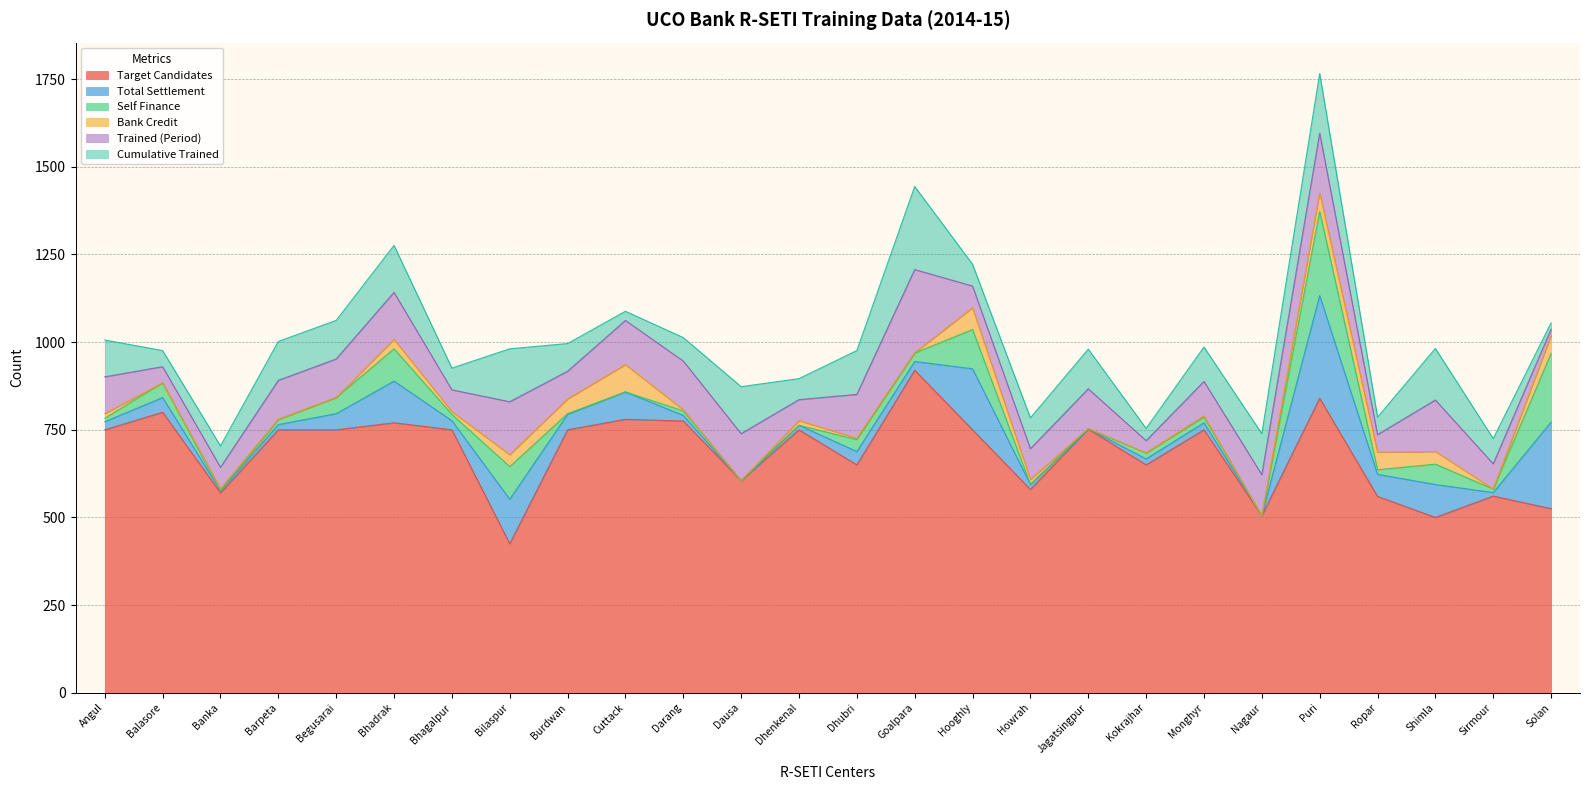

What is the value of the Target Candidates point at the 24th from the left?

500